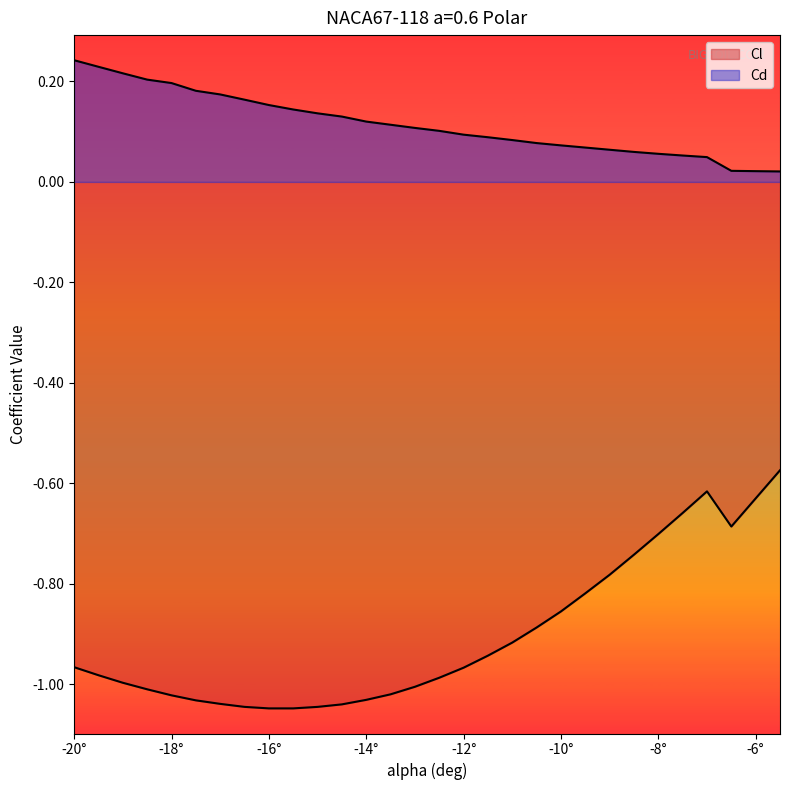

True or false: Cl and Cd cross at least once.

False